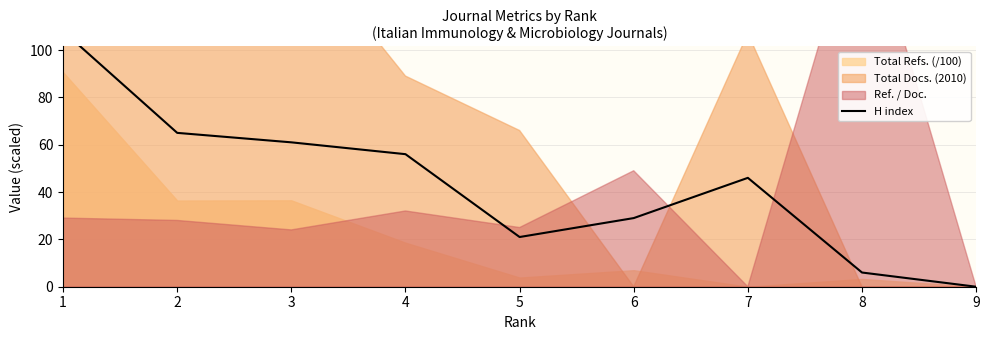

List the labels in order of value, largest first.

1, 2, 3, 4, 7, 6, 5, 8, 9